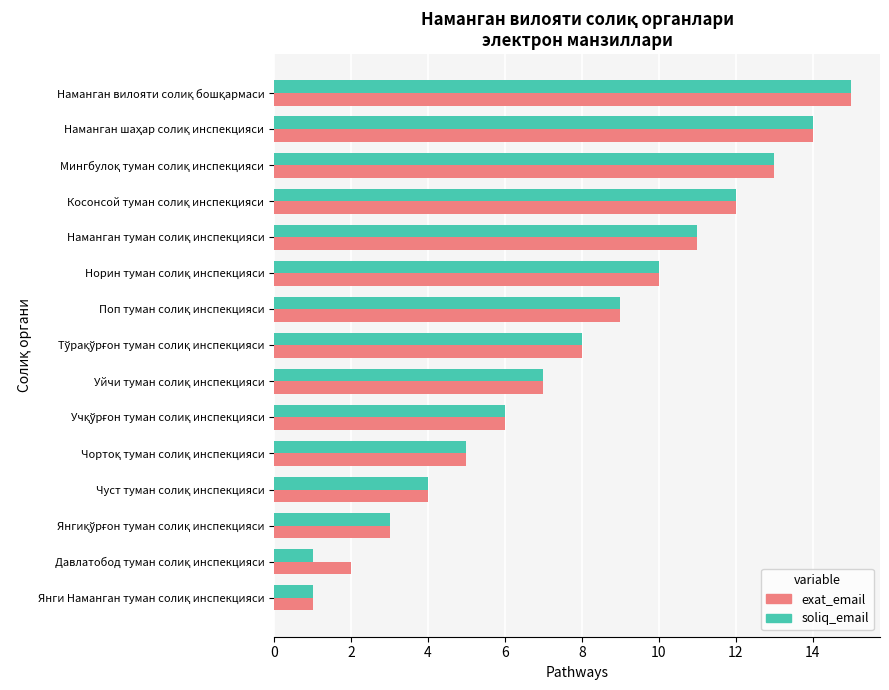

How many categories are shown in the chart?

15